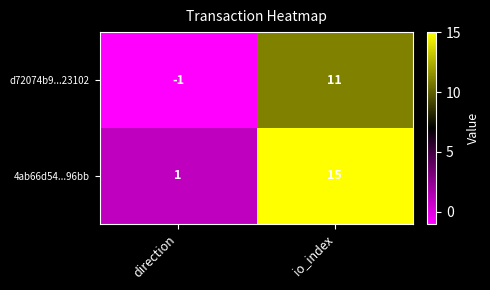

What is the average value of the d72074b9...23102 series?

5